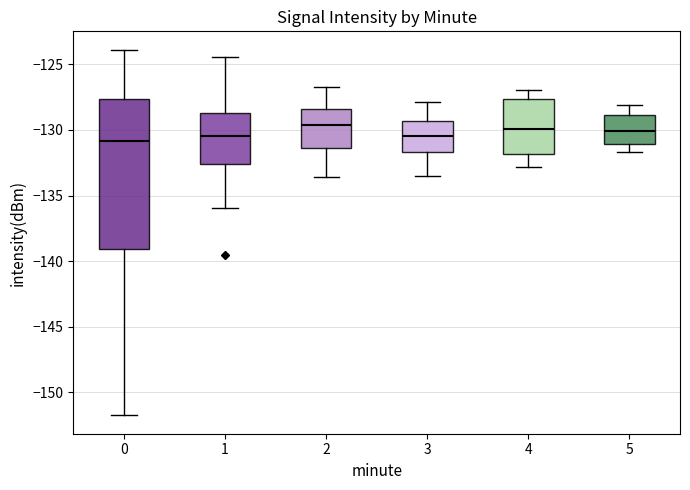

Comparing the boxes themselves (not the whiskers), which one is the tallest?

0